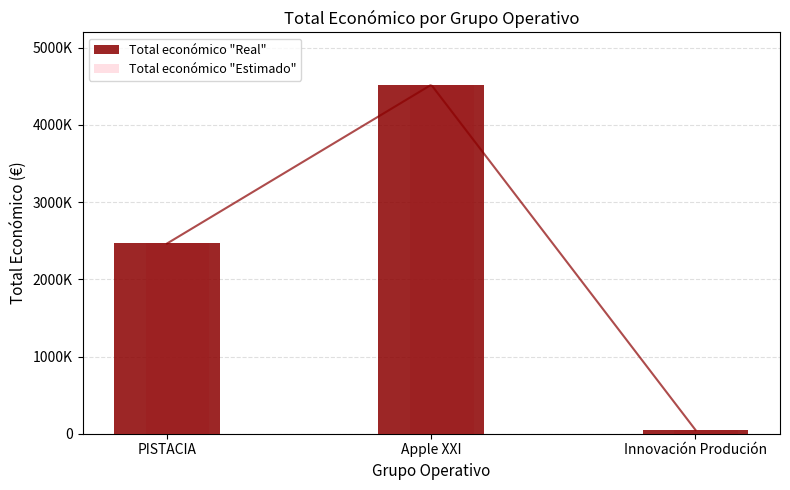

How many categories are shown in the chart?

3